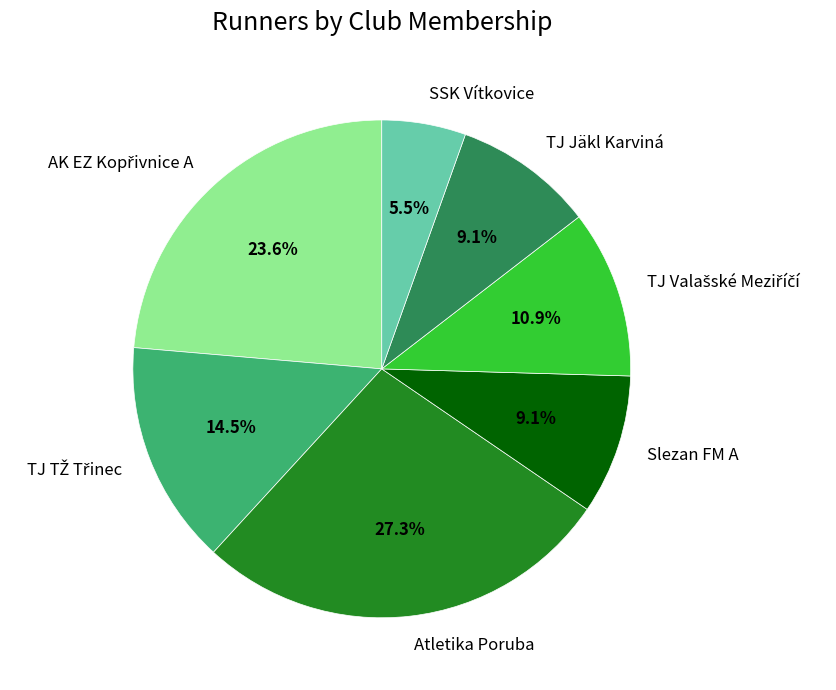

Which category has the smallest portion of the pie?

SSK Vítkovice